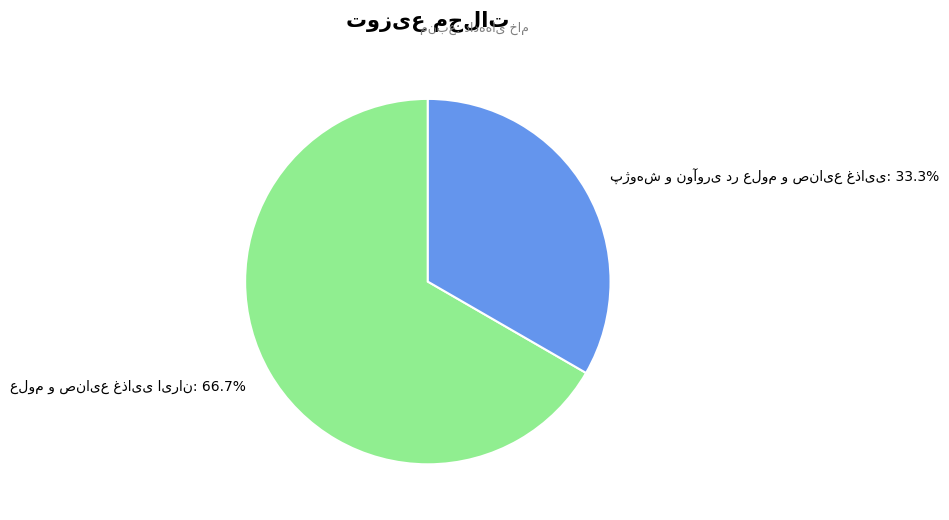

To the nearest percent, what is the average slice percentage?

50%